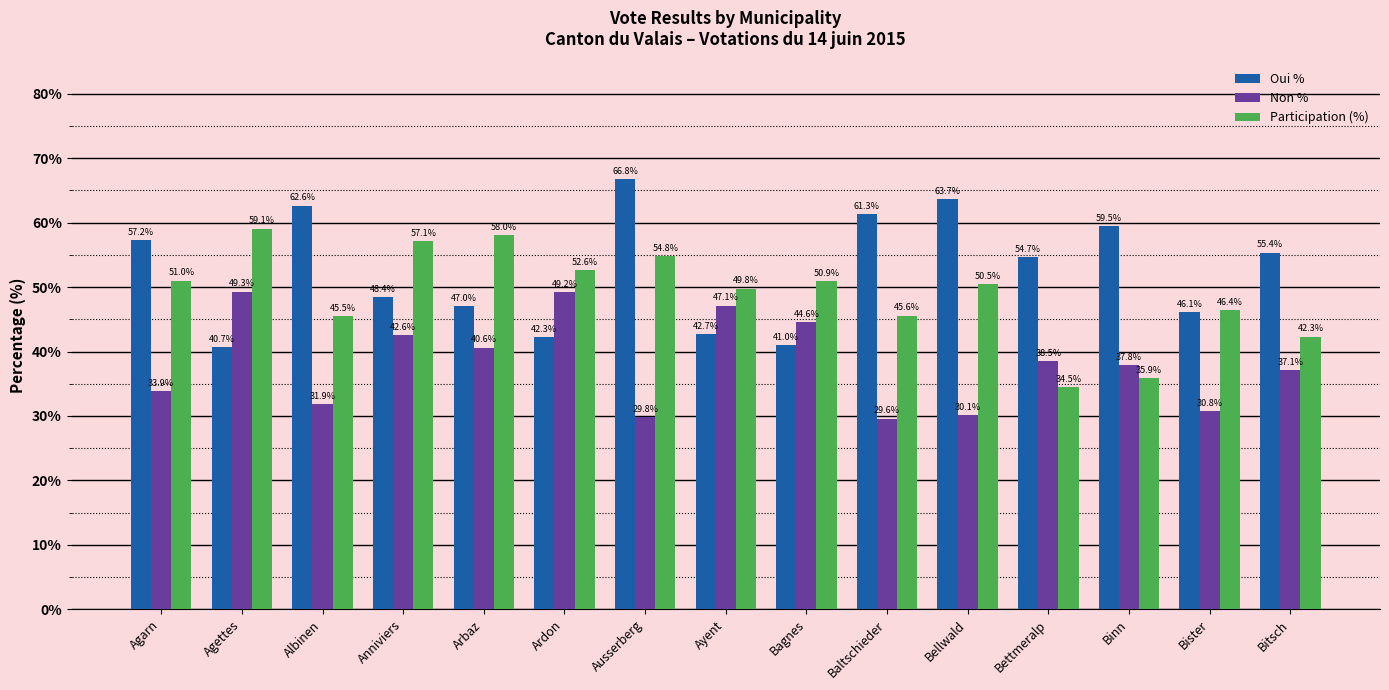

Which category has the highest value in the Non % series?

Agettes